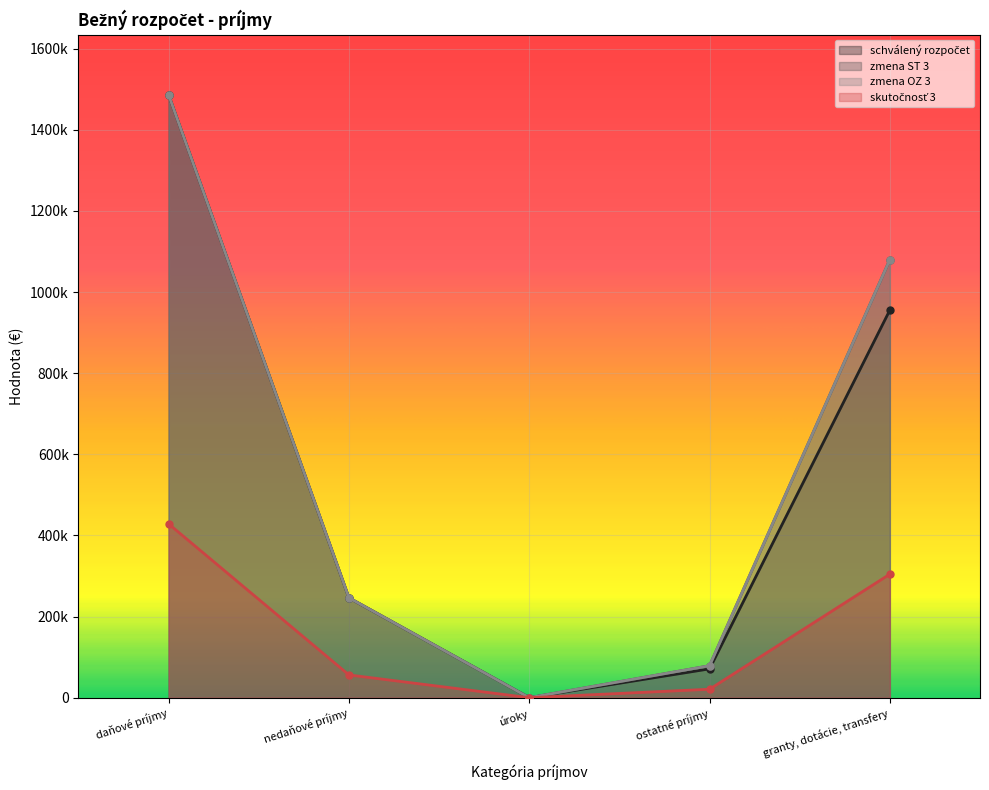

True or false: zmena OZ 3 and schválený rozpočet intersect in this chart.

False